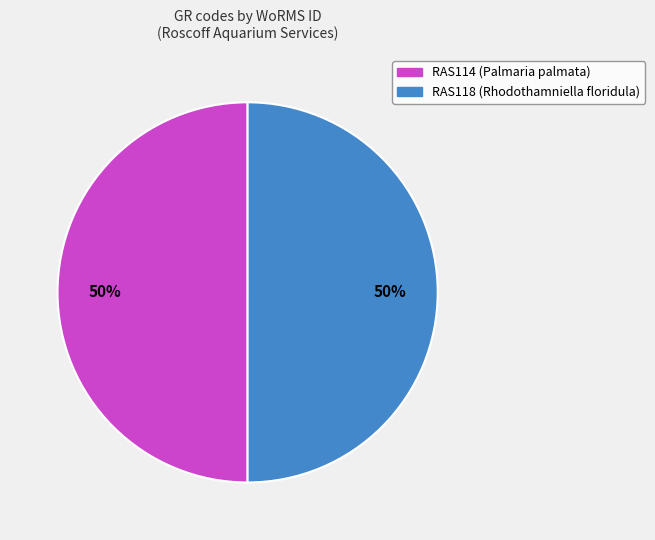

To the nearest percent, what percentage of the pie is RAS114 (Palmaria palmata)?

50%